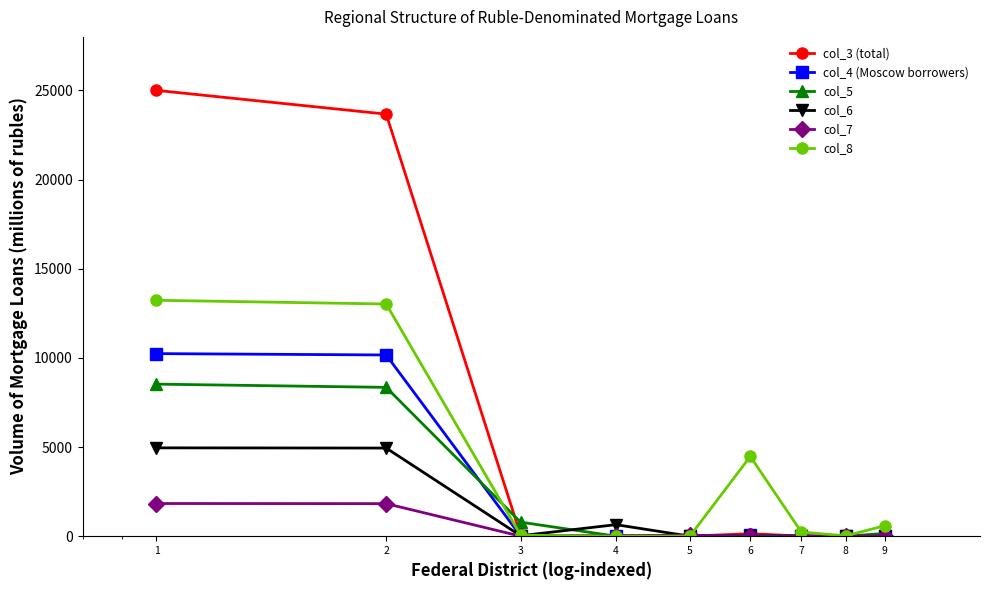

Does the chart have visible grid lines?

No